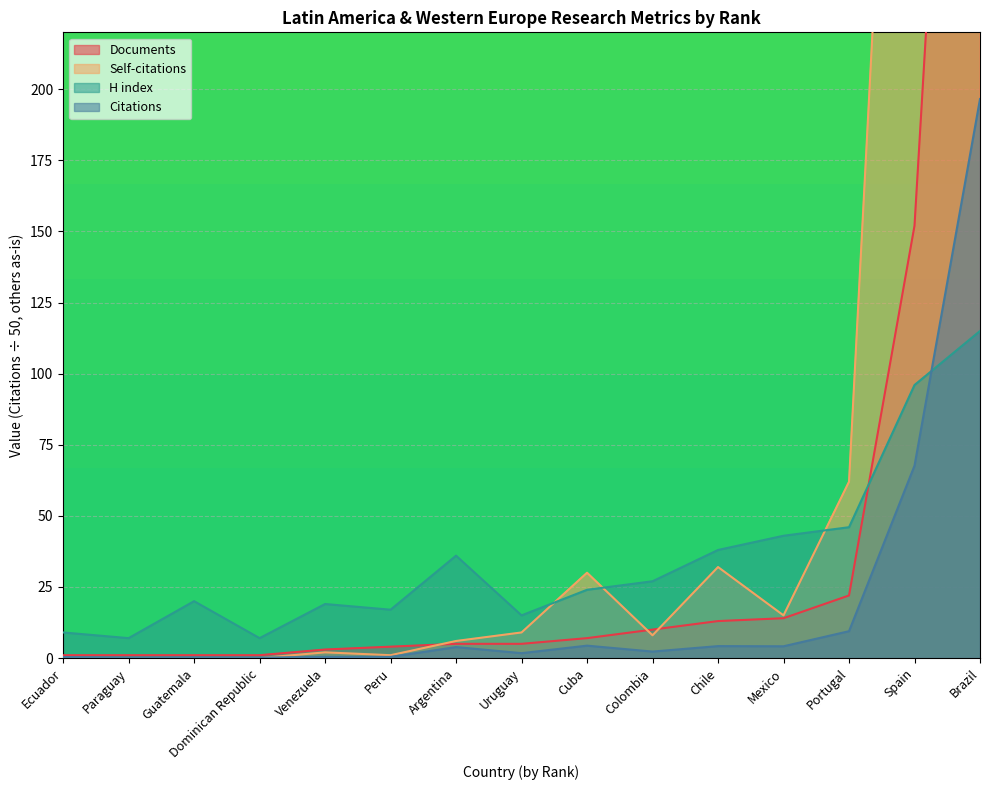

How many intersections are there between Self-citations and Citations?

1